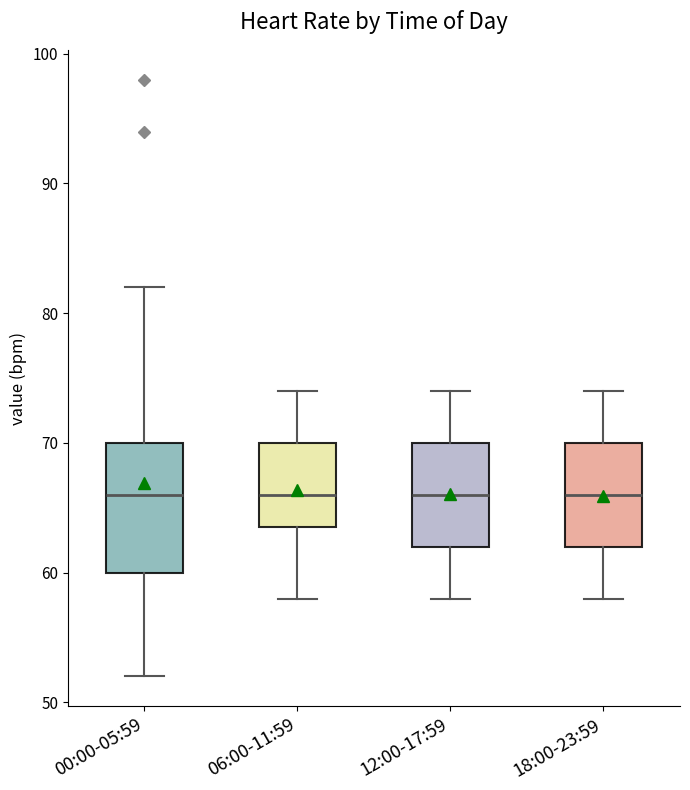

Where does the lower whisker of the box for 00:00-05:59 end on the y-axis? The values are not printed on the chart, so give them approximately, as read against the axis.

52